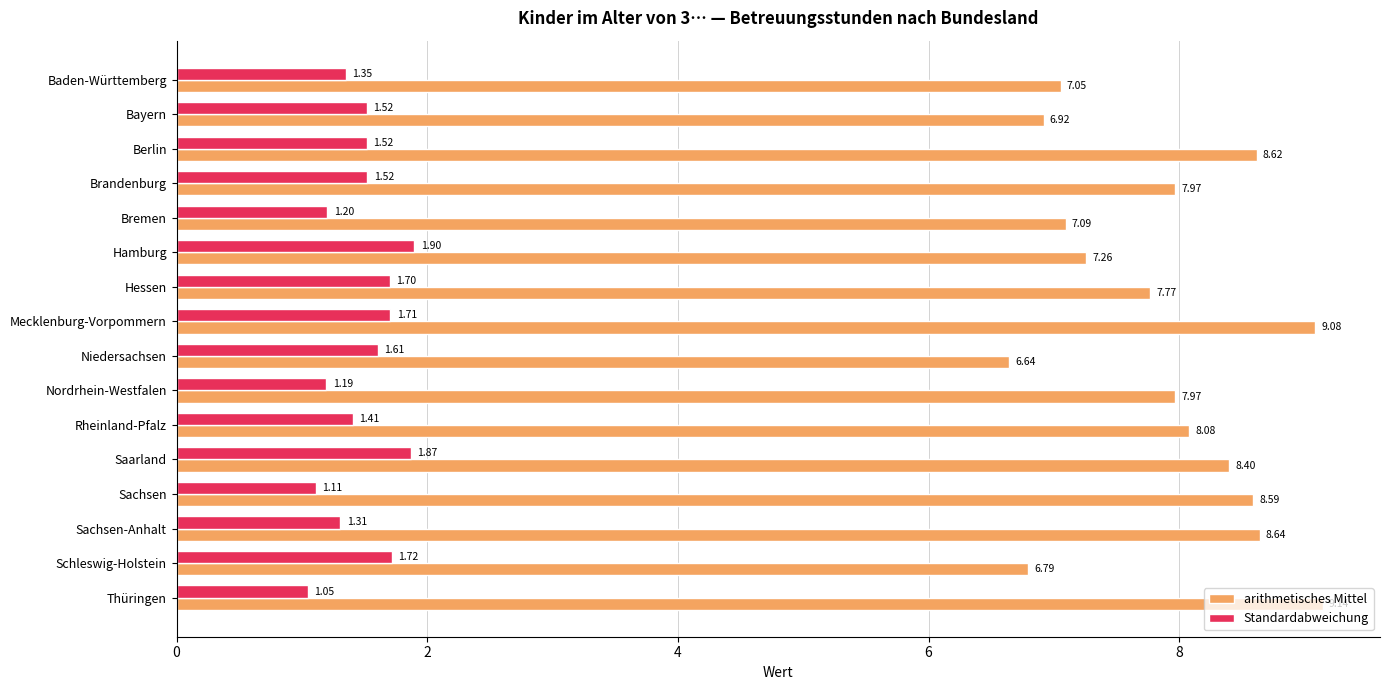

What is the sum of the Standardabweichung values at Niedersachsen and Hessen?

3.3